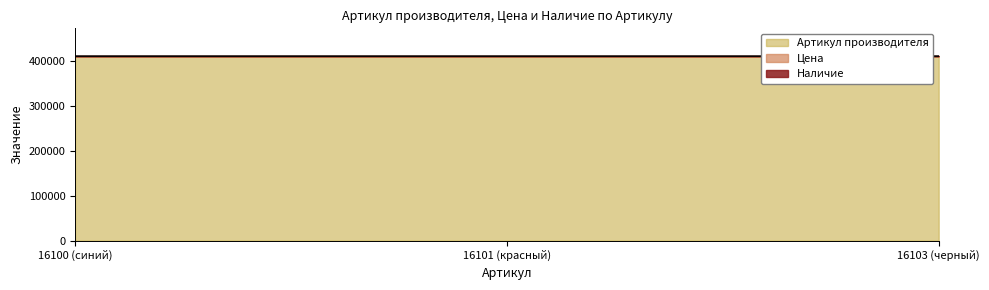

The Артикул производителя series shows 410142 at 16101 (красный). True or false?

True